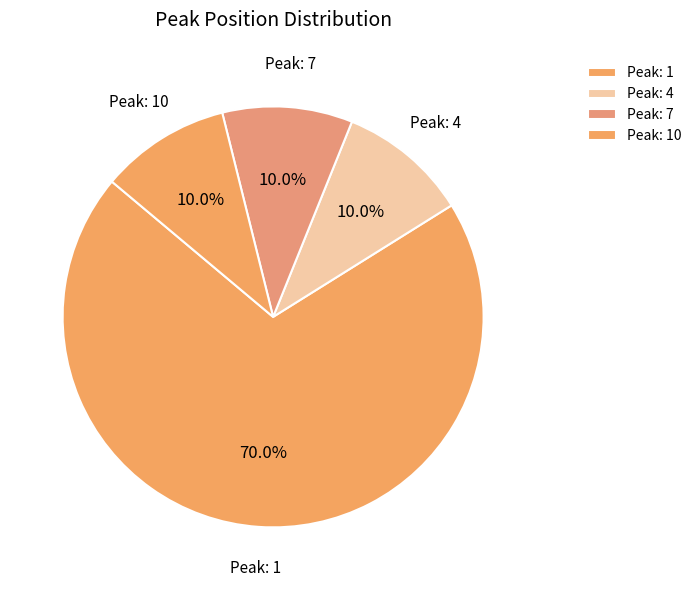

Which category has the biggest portion of the pie?

Peak: 1